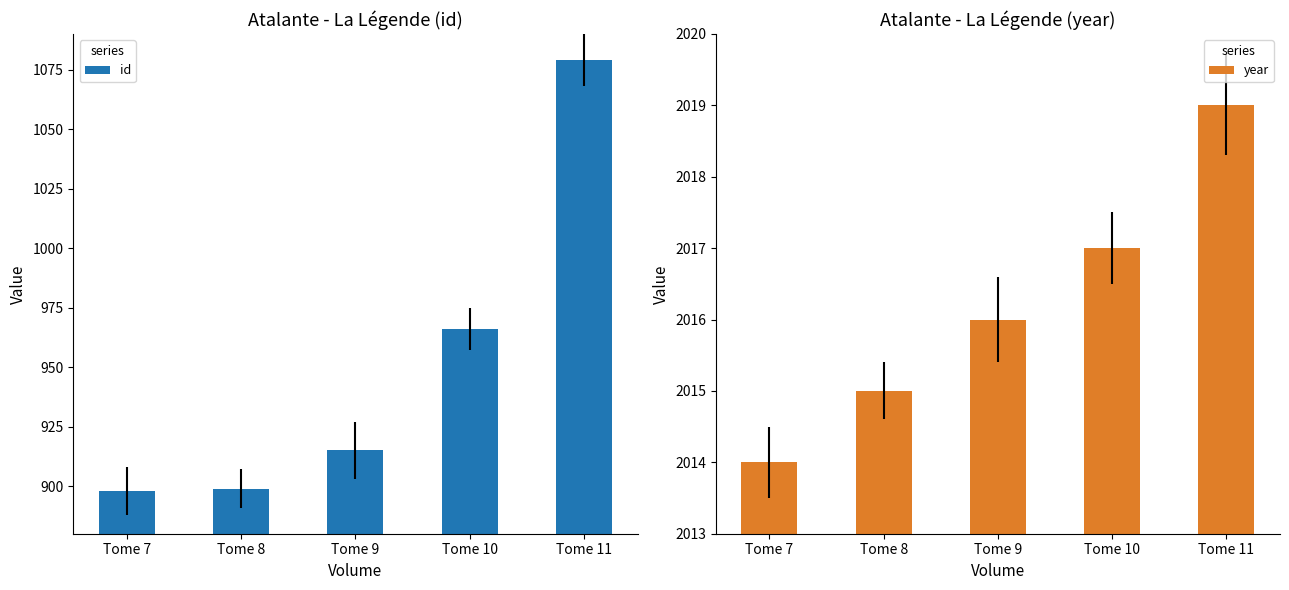

Between Tome 9 and Tome 10, which is larger?

Tome 10